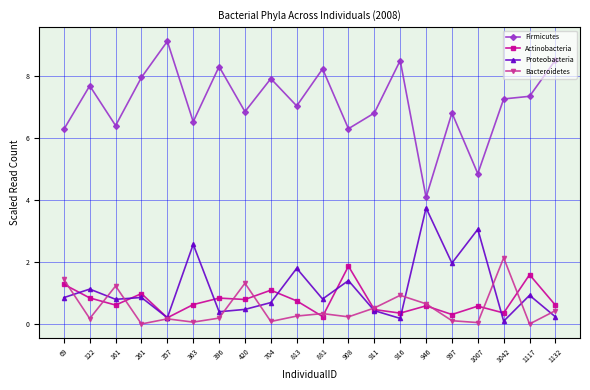

What is the total value across all series at 122?

9.8